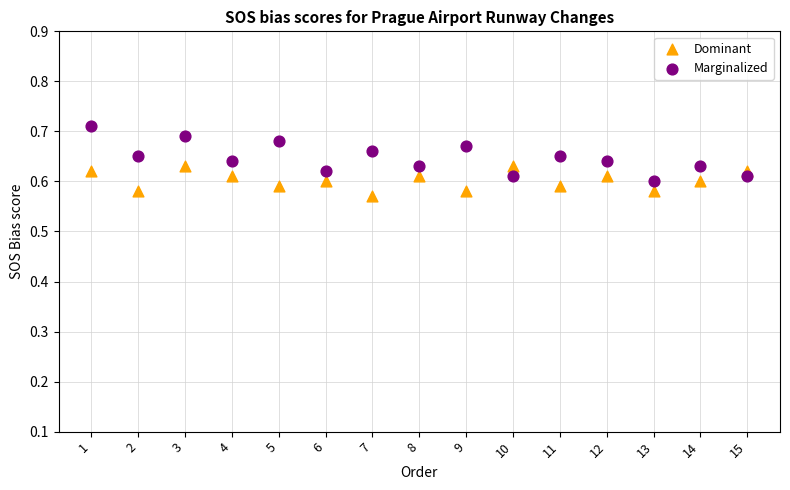

Which series has the widest spread of Y values?

Marginalized